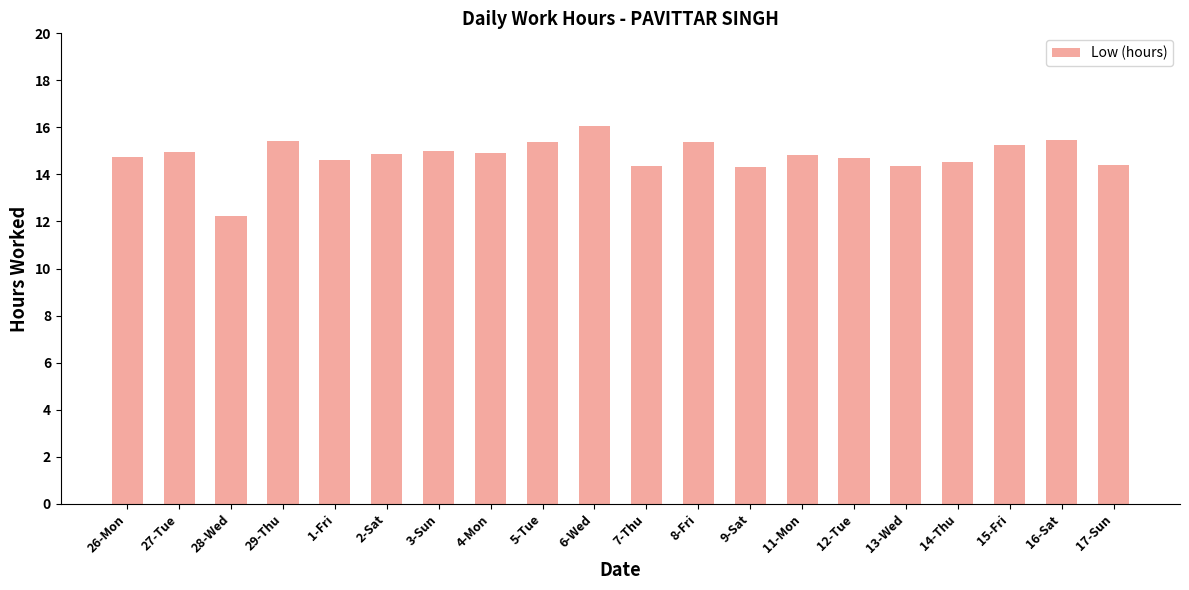

What is the label of the 12th bar from the right?

5-Tue